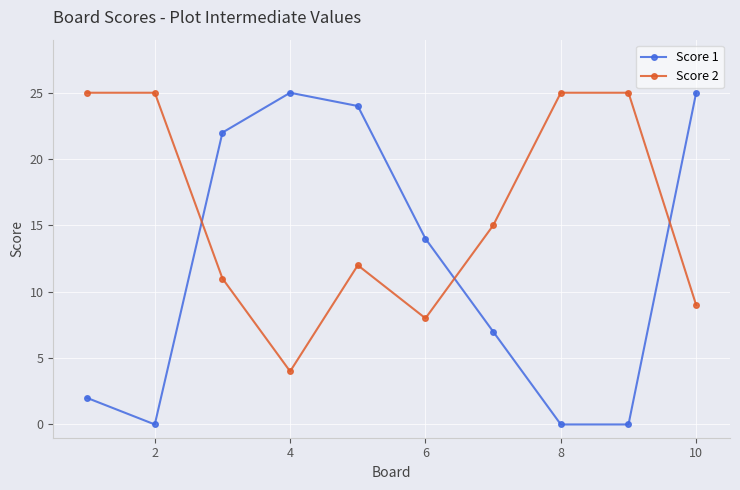

After their last crossing, which series has the higher values: Score 2 or Score 1?

Score 1